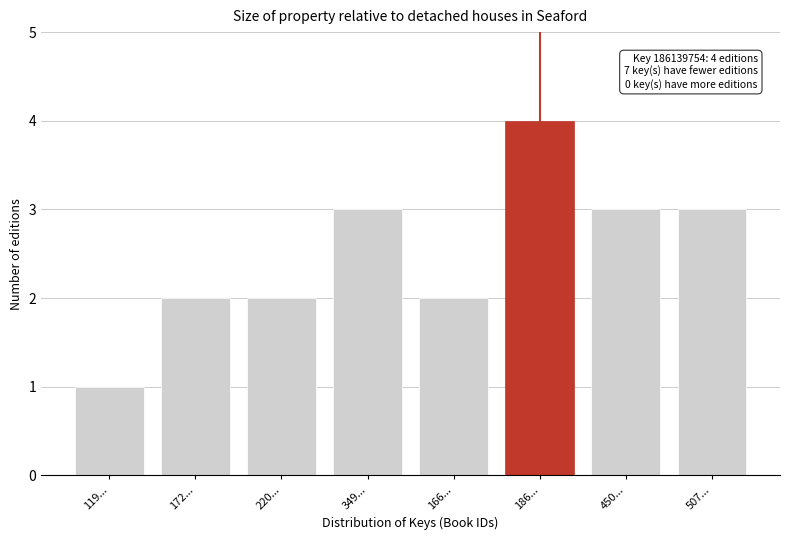

Reading left to right, list all the values displayed in this chart.

1	2	2	3	2	4	3	3